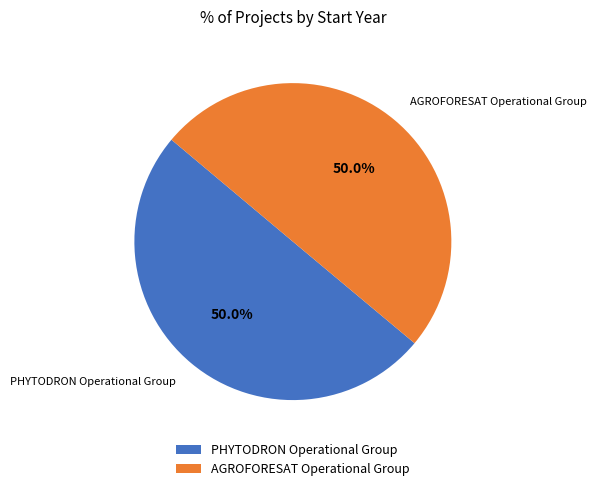

What percentage do AGROFORESAT Operational Group and PHYTODRON Operational Group together represent?

100.0%